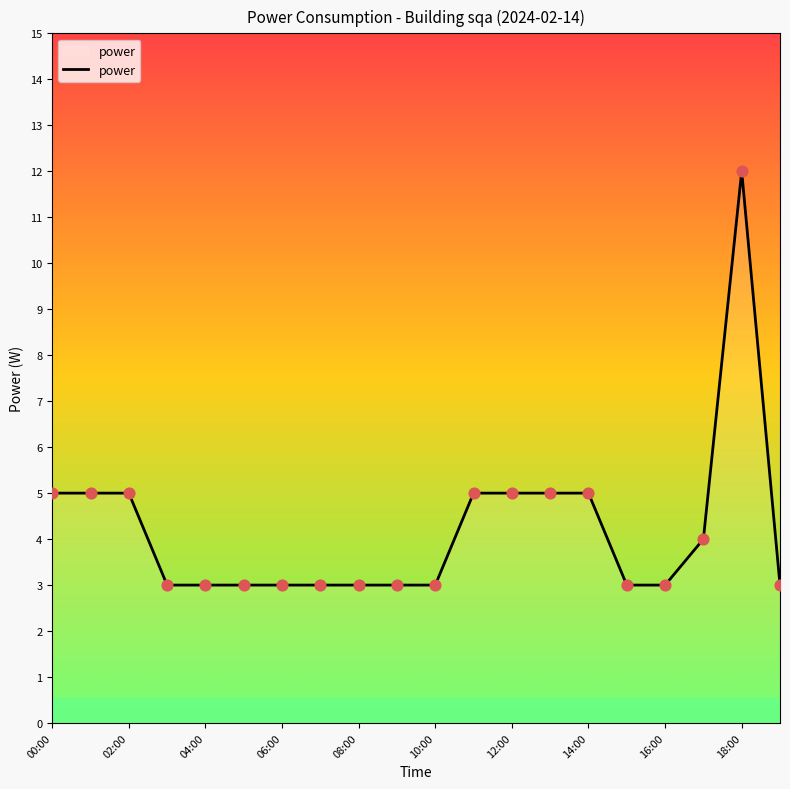

What is the maximum value shown in the chart?

12